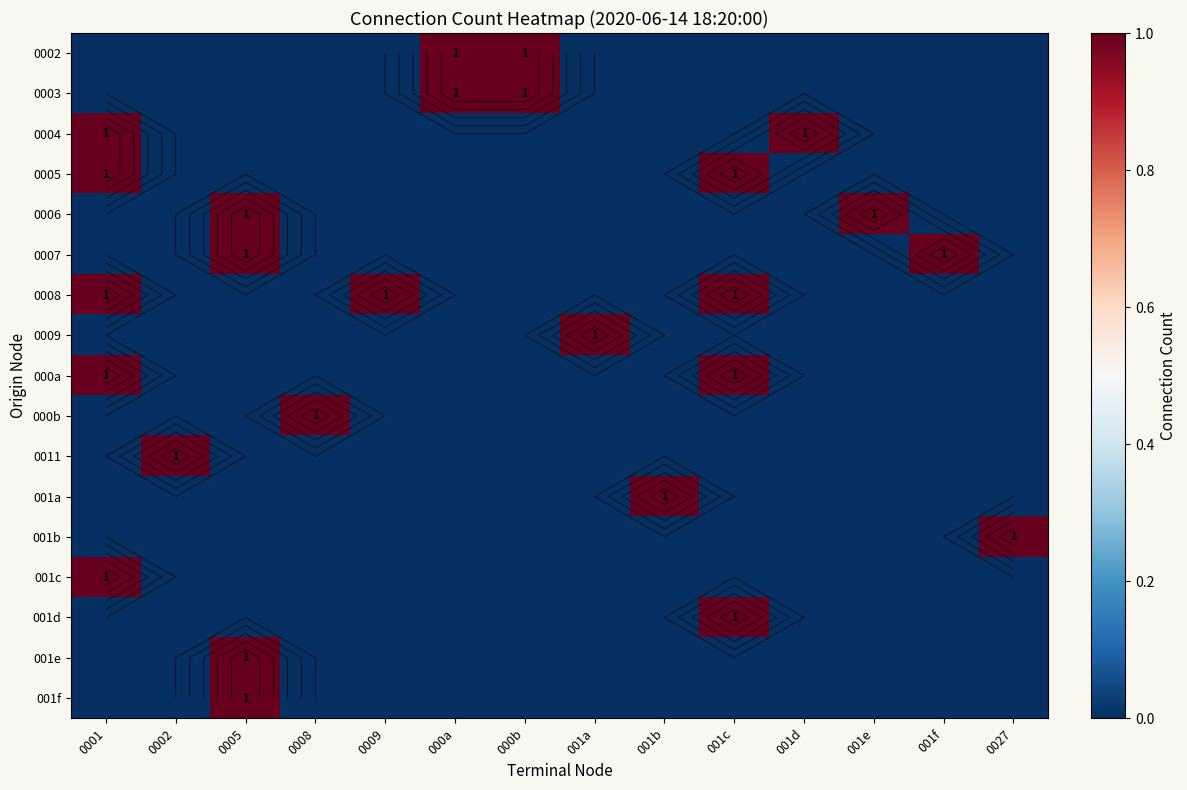

What is the total value across all series at 0027?

1